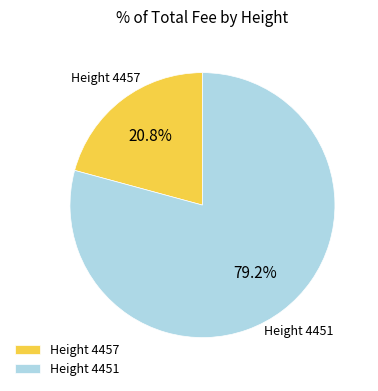

Which category accounts for the majority?

Height 4451